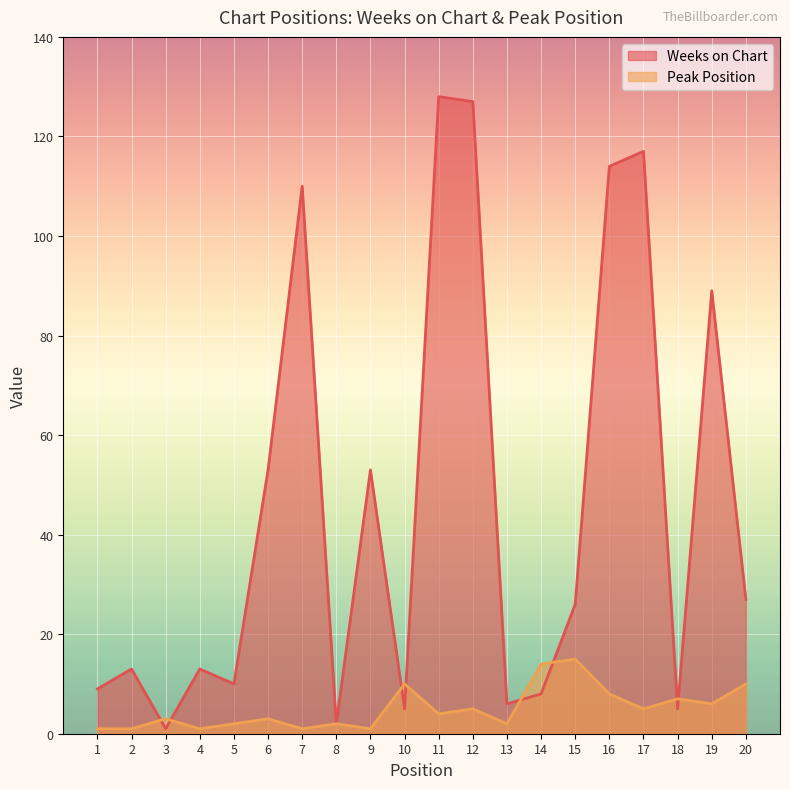

In Weeks on Chart, how many points are lower than both neighbors (excluding endpoints)?

6